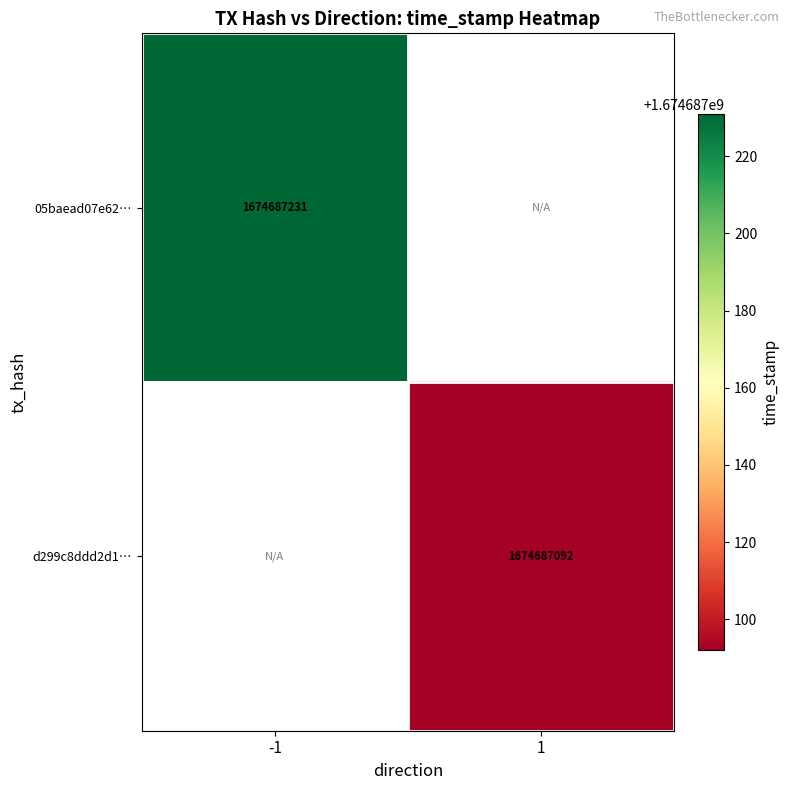

True or false: 05baead07e62… has a value of 1674687231 at -1.

True